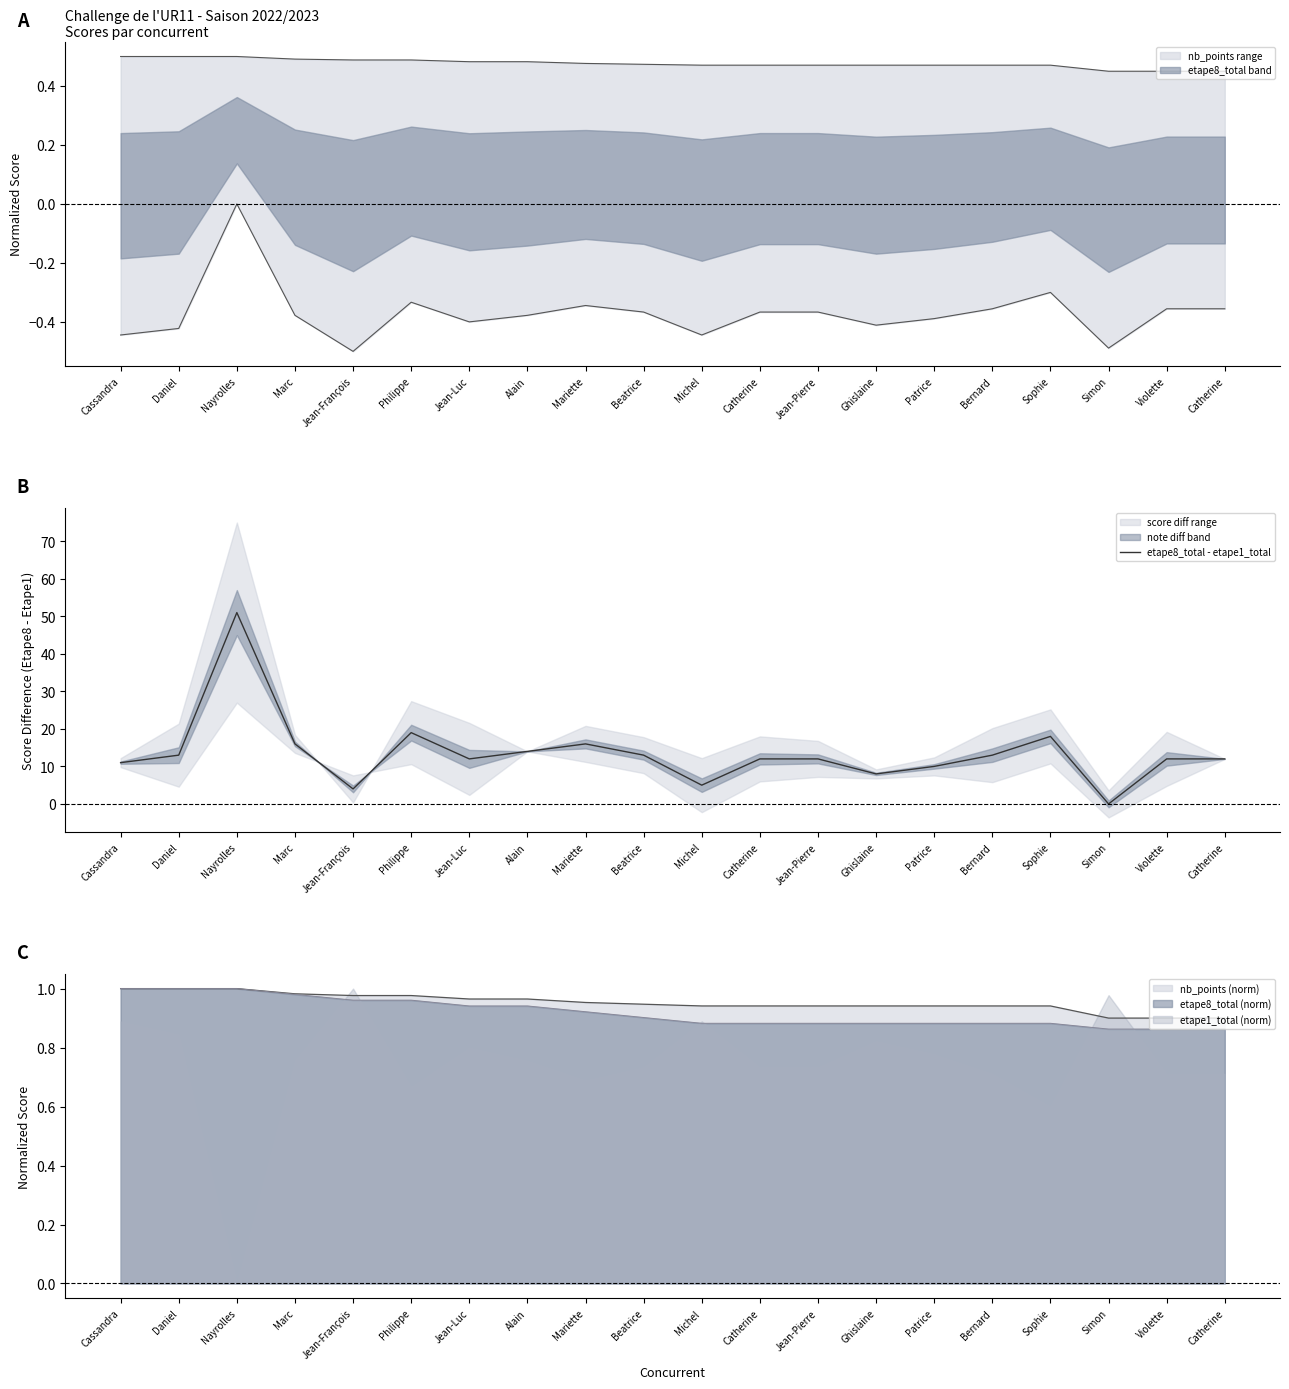

Which category has the highest value across all series?

Nayrolles